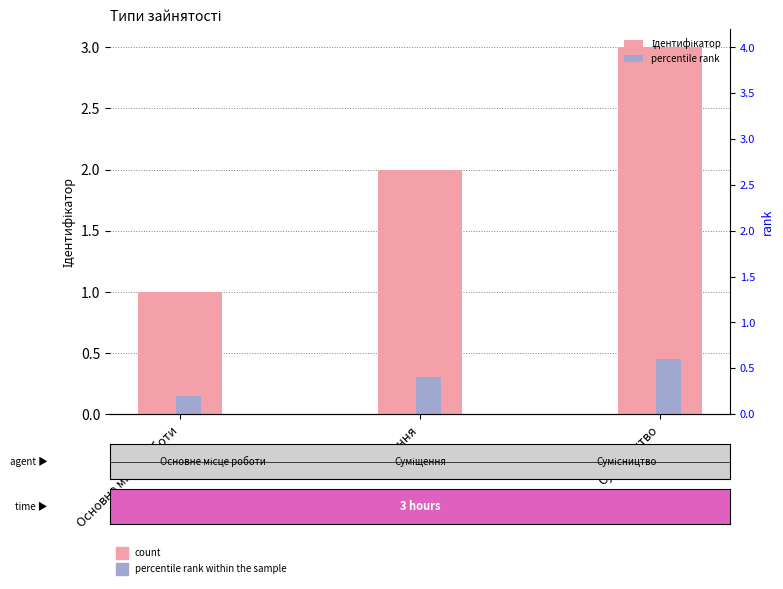

Reading left to right, extract all data points from this chart.

Ідентифікатор: Основне місце роботи=1.0	Суміщення=2.0	Сумісництво=3.0
percentile rank: Основне місце роботи=0.1	Суміщення=0.3	Сумісництво=0.4